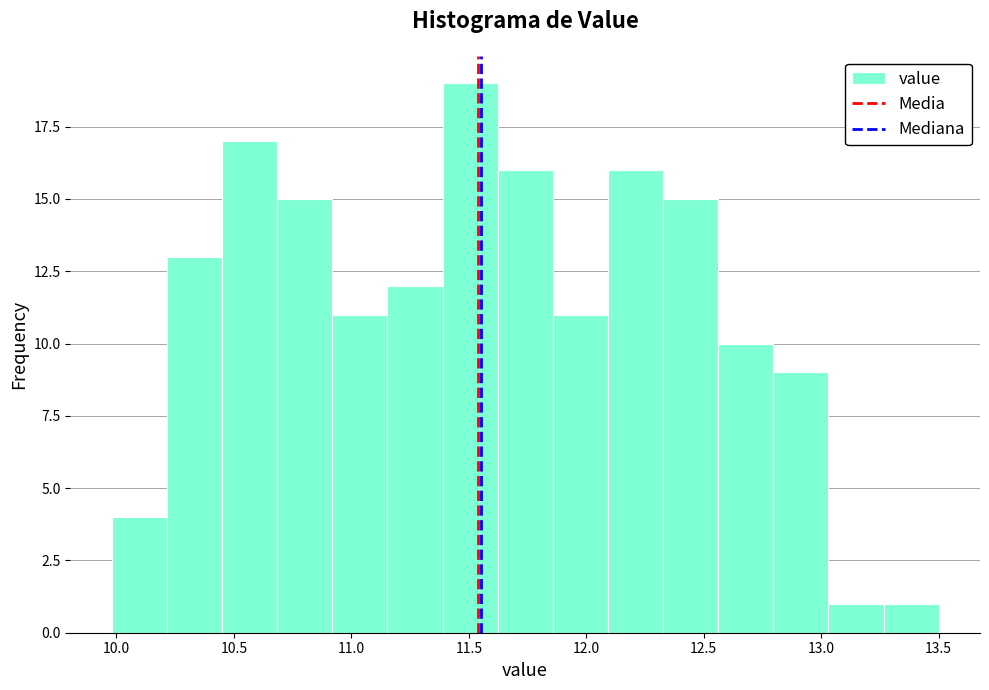

Reading left to right, list every bar in this chart as the range it spans on the x-axis followed by its height. Neither the bar edges nor the heights are printed on the chart, so give them approximately, as read against the axes.

10.00 to 10.20: 4
10.20 to 10.45: 13
10.45 to 10.70: 17
10.70 to 10.90: 15
10.90 to 11.15: 11
11.15 to 11.40: 12
11.40 to 11.60: 19
11.60 to 11.85: 16
11.85 to 12.10: 11
12.10 to 12.35: 16
12.35 to 12.55: 15
12.55 to 12.80: 10
12.80 to 13.05: 9
13.05 to 13.25: 1
13.25 to 13.50: 1